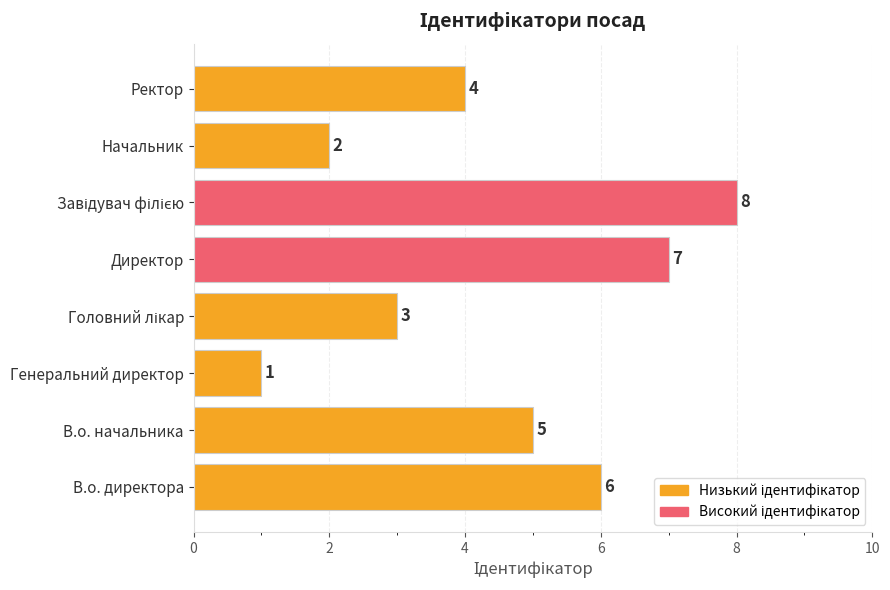

How many bars are there in total?

8